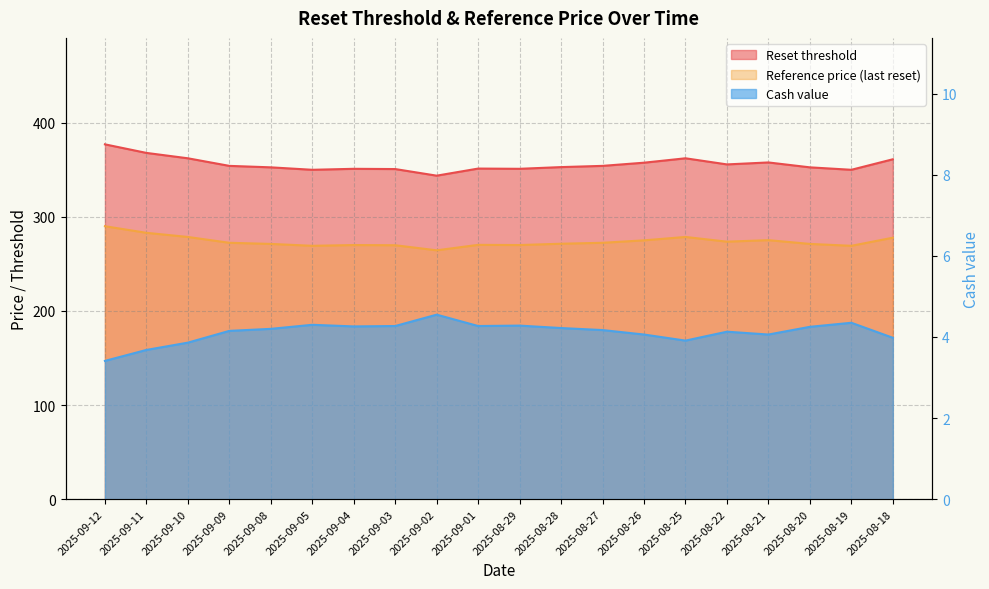

True or false: Reset threshold and Reference price cross at least once.

False